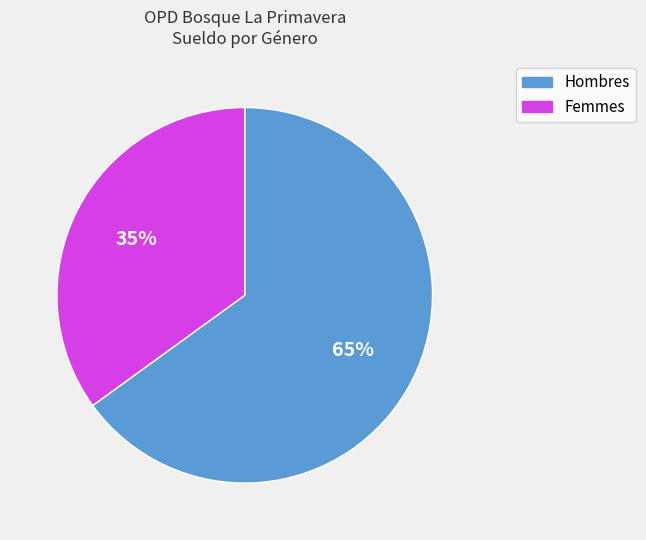

To the nearest percent, what is the difference between the largest and smallest slice percentages?

30%